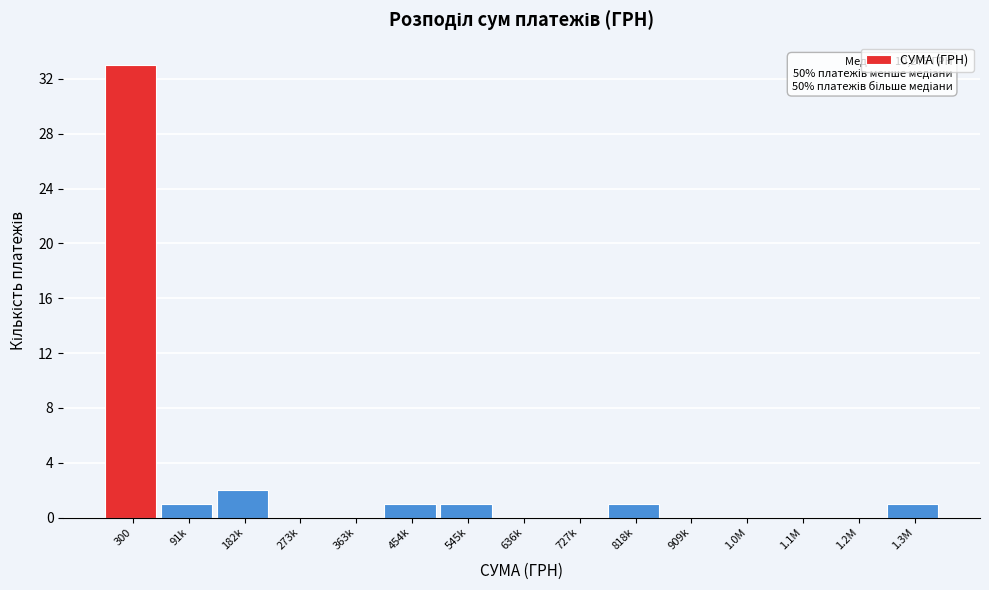

Reading left to right, list all the values displayed in this chart.

300=33	91k=1	182k=2	273k=0	363k=0	454k=1	545k=1	636k=0	727k=0	818k=1	909k=0	1.0M=0	1.1M=0	1.2M=0	1.3M=1